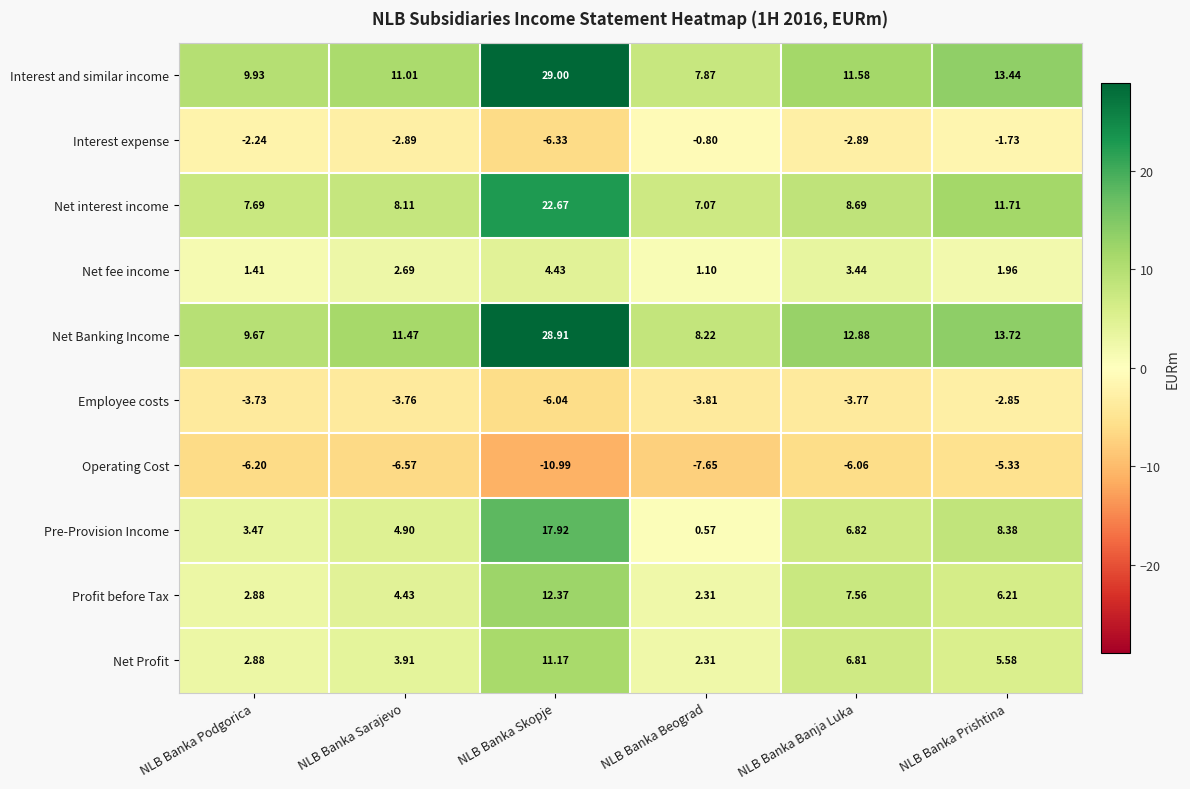

List the series in order of their peak value, highest first.

Interest and similar income, Net Banking Income, Net interest income, Pre-Provision Income, Profit before Tax, Net Profit, Net fee income, Interest expense, Employee costs, Operating Cost